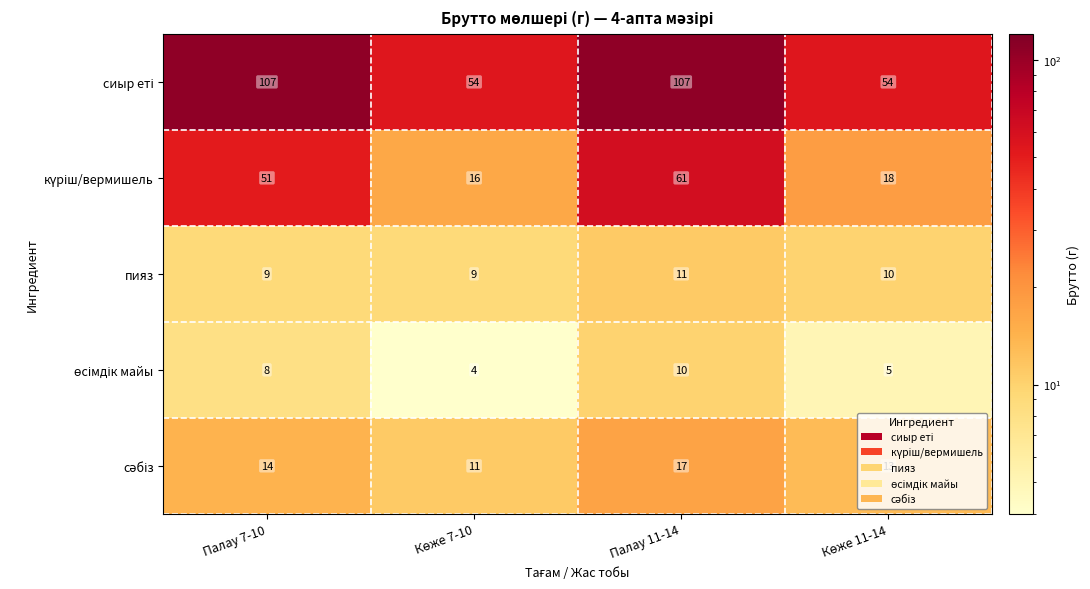

At which category is the sum across all series the highest?

Палау 11-14